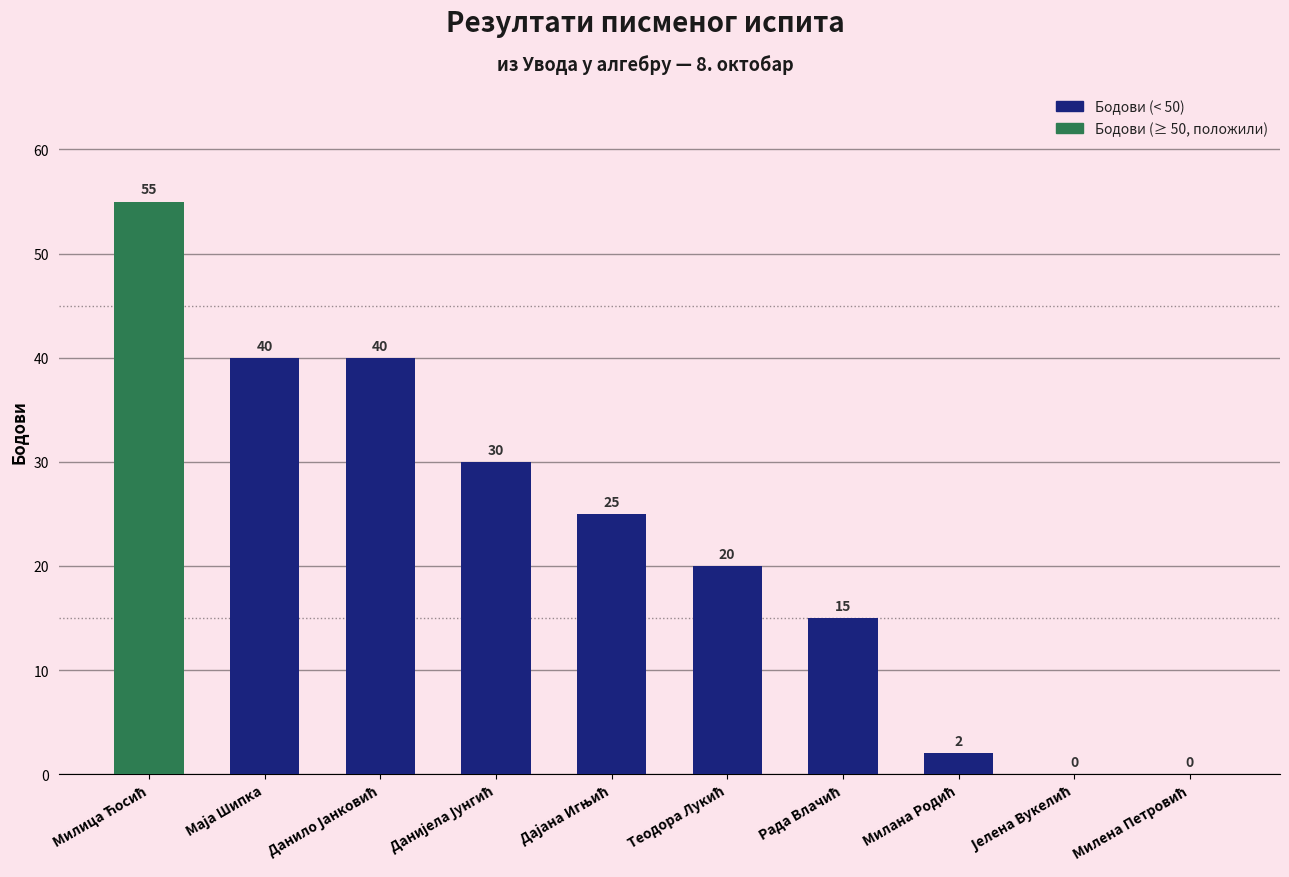

What is the sum of all values?

227